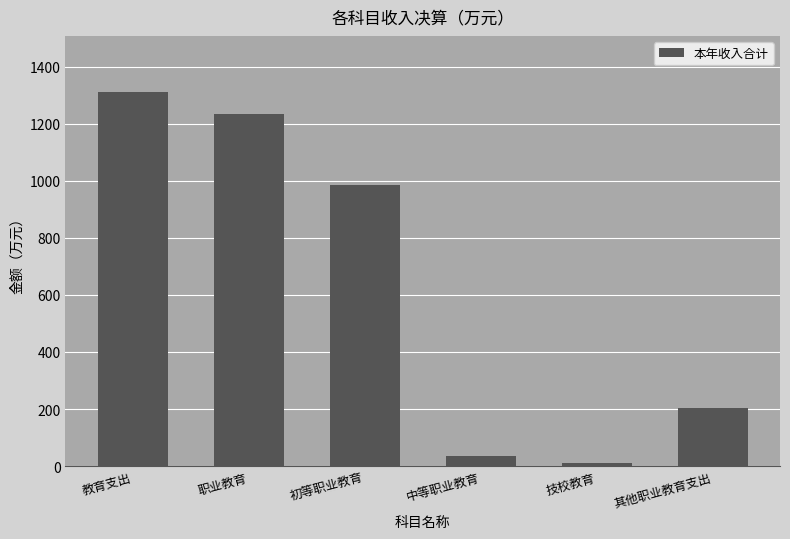

Where does the data first go above 984?

教育支出